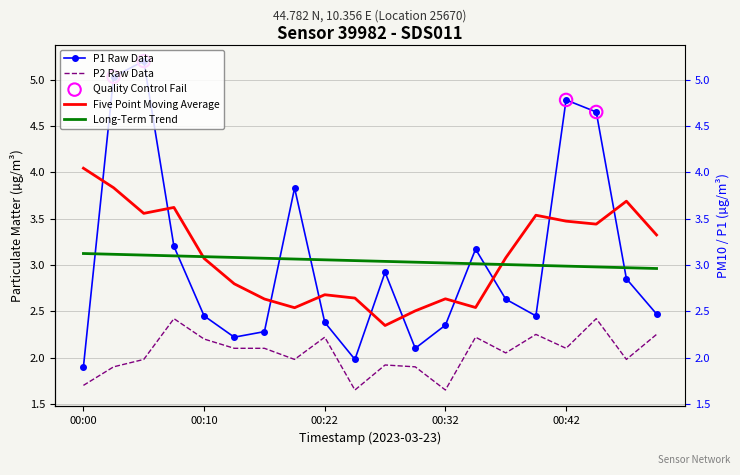

What is the total value across all series at 00:00?

3.6